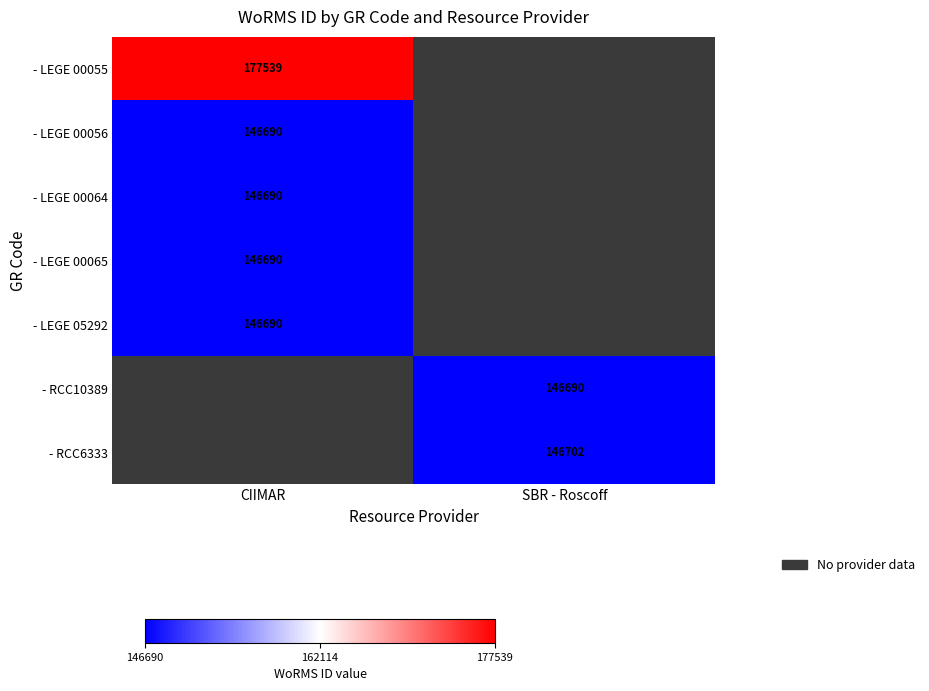

Is it true that - LEGE 00055 equals 273121 at CIIMAR?

False